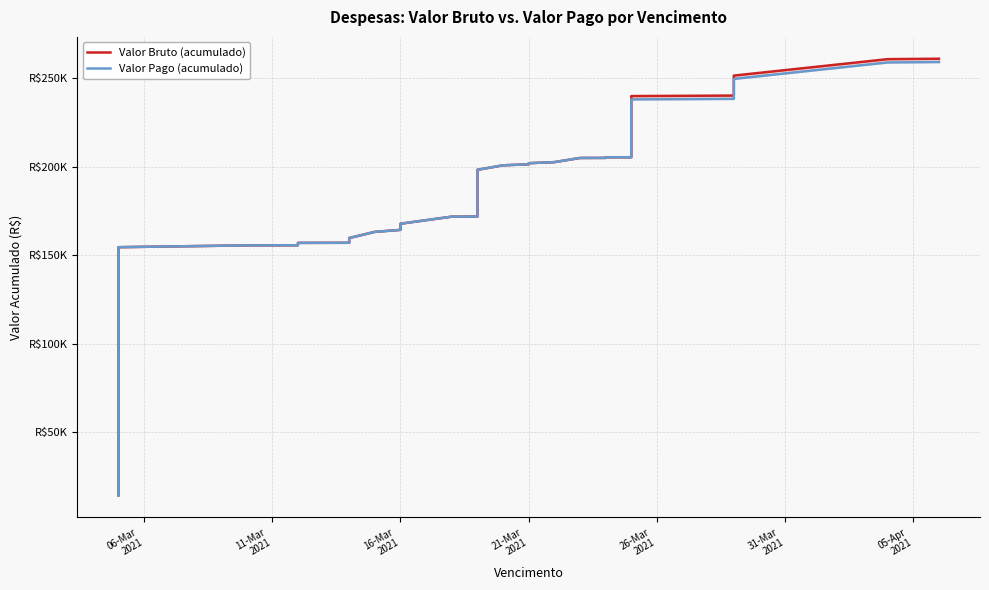

The Valor Pago (acumulado) series shows 215322.8 at 8. True or false?

False